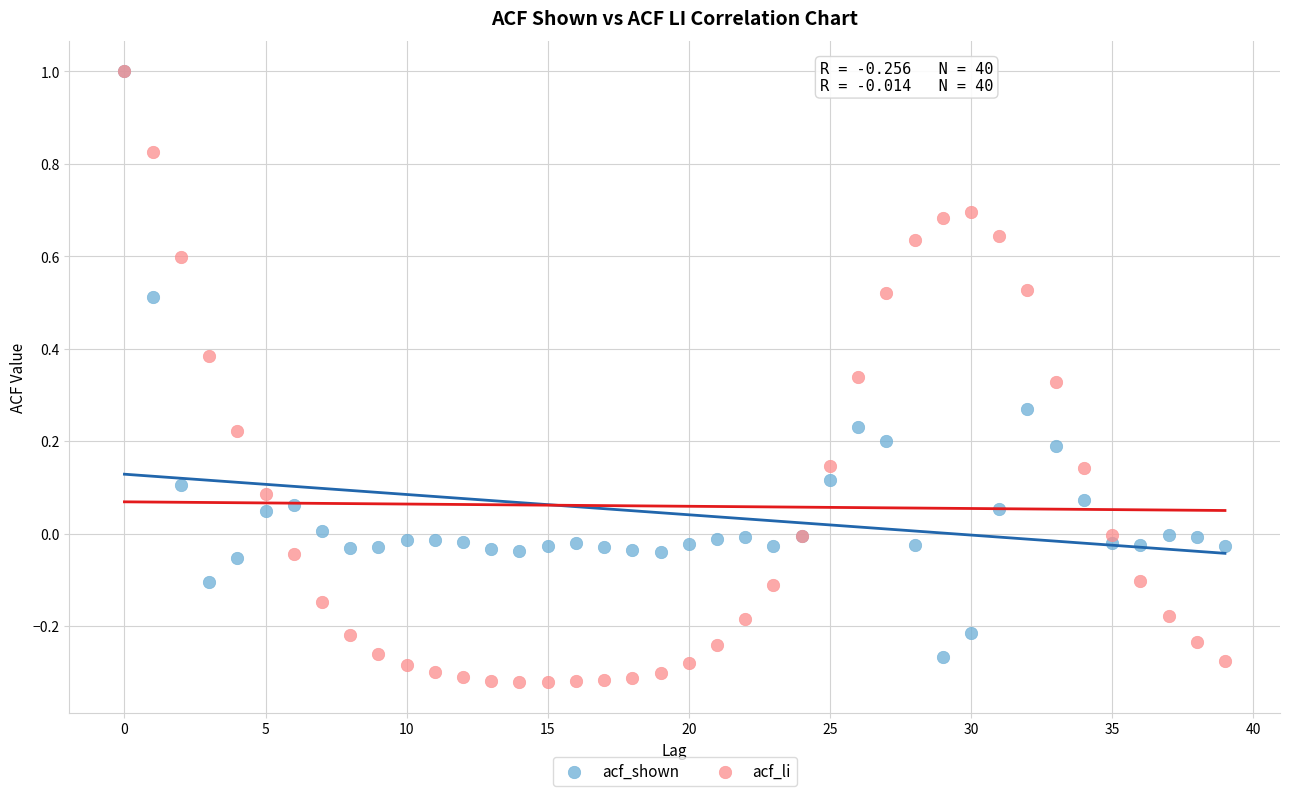

Which series contains the lowest Y value?

acf_li